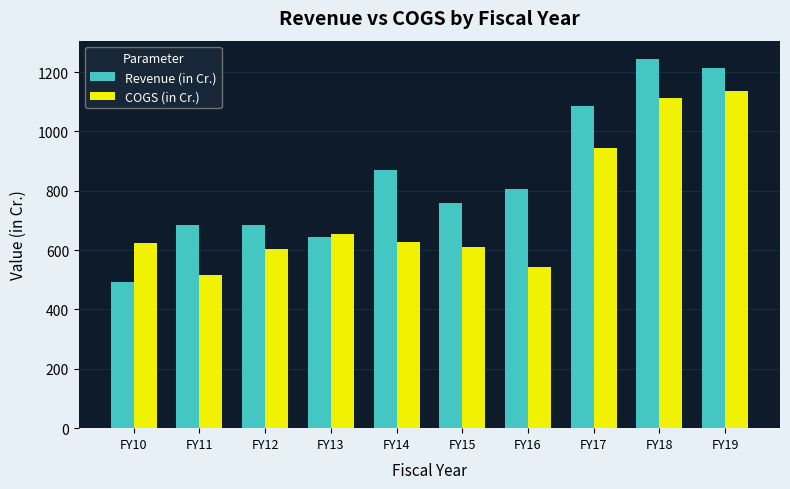

At which label does COGS (in Cr.) first exceed 628?

FY13